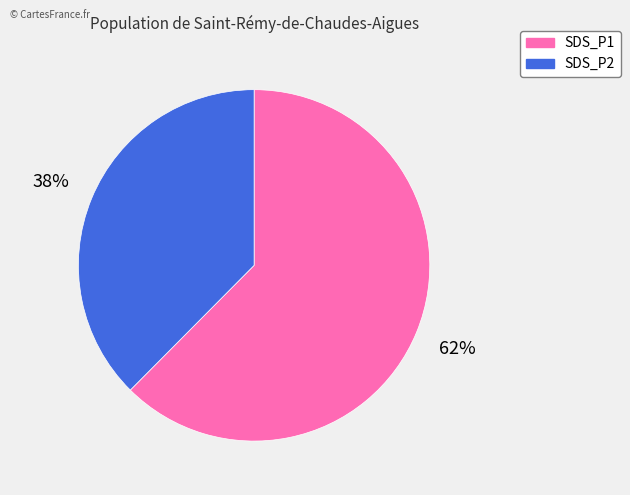

The SDS_P2 slice represents 38% of the pie. True or false?

True